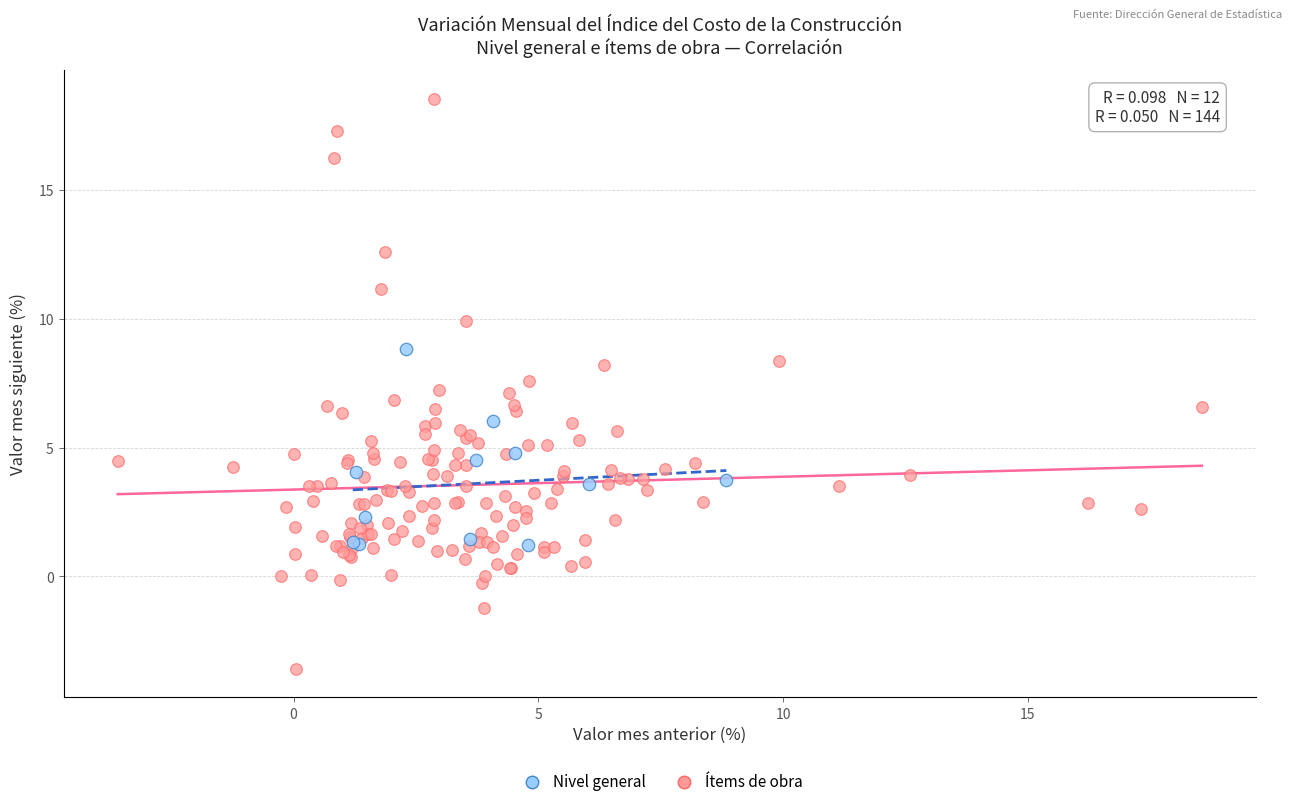

Which series contains the highest Y value?

Ítems de obra